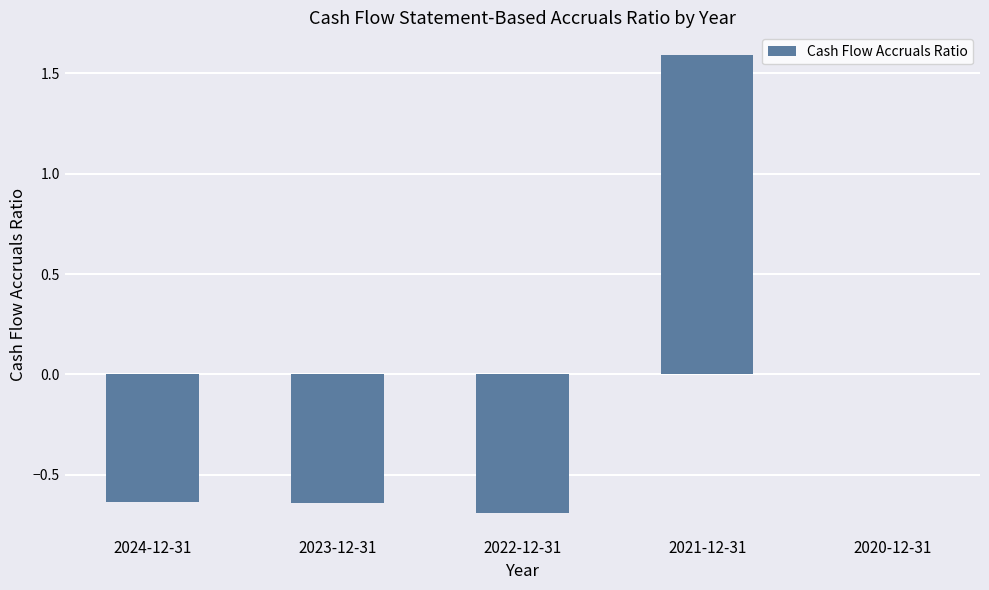

At which label is the value closest to 0?

2020-12-31